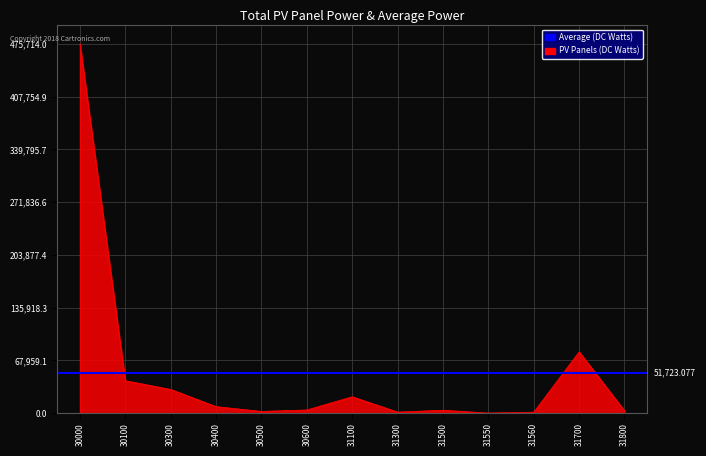

How many lines are shown in the chart?

1